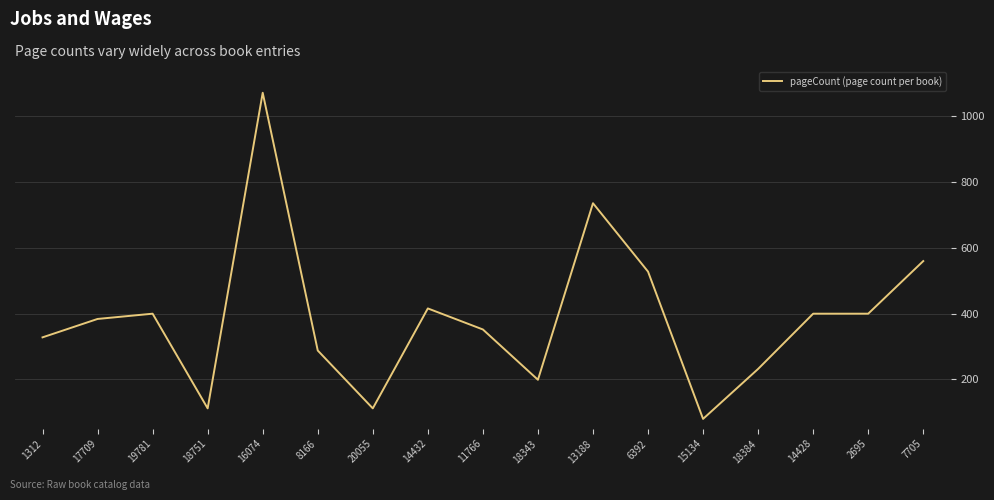

Reading right to left, what are all the values shown in this chart?

7705=560	2695=400	14428=400	18384=232	15134=80	6392=528	13188=736	18343=199	11766=352	14432=416	20055=112	8166=288	16074=1072	18751=112	19781=400	17709=384	1312=328